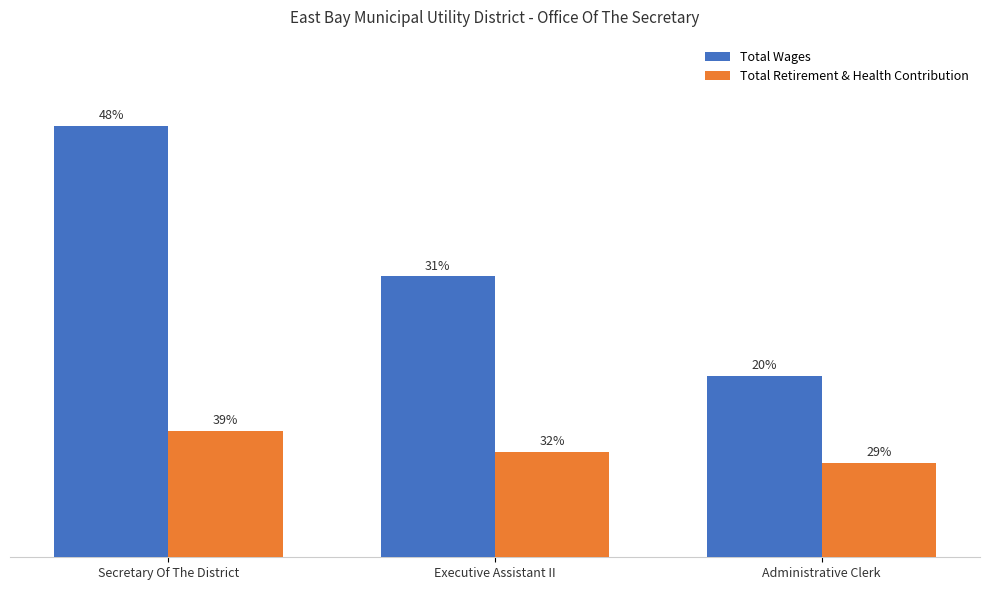

Does the chart contain stacked bars?

No